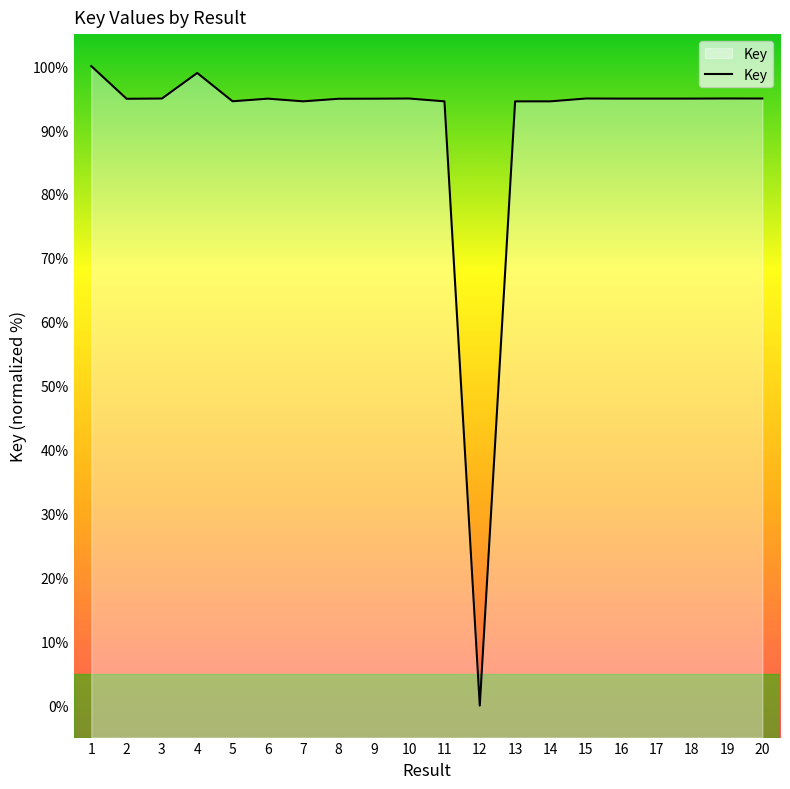

What is the maximum value shown in the chart?

100.0